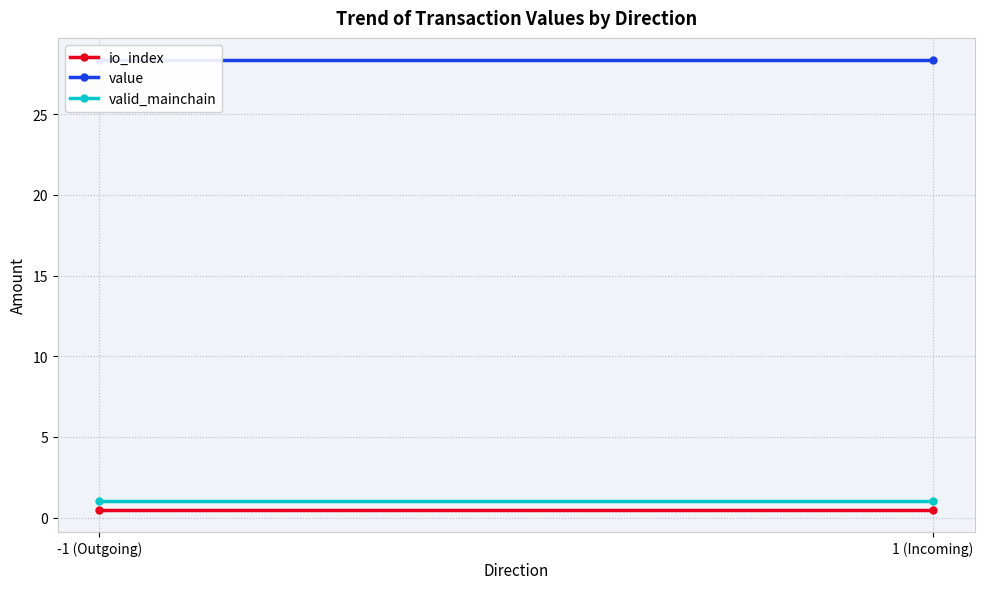

What is the label of the 2nd point from the left?

1 (Incoming)